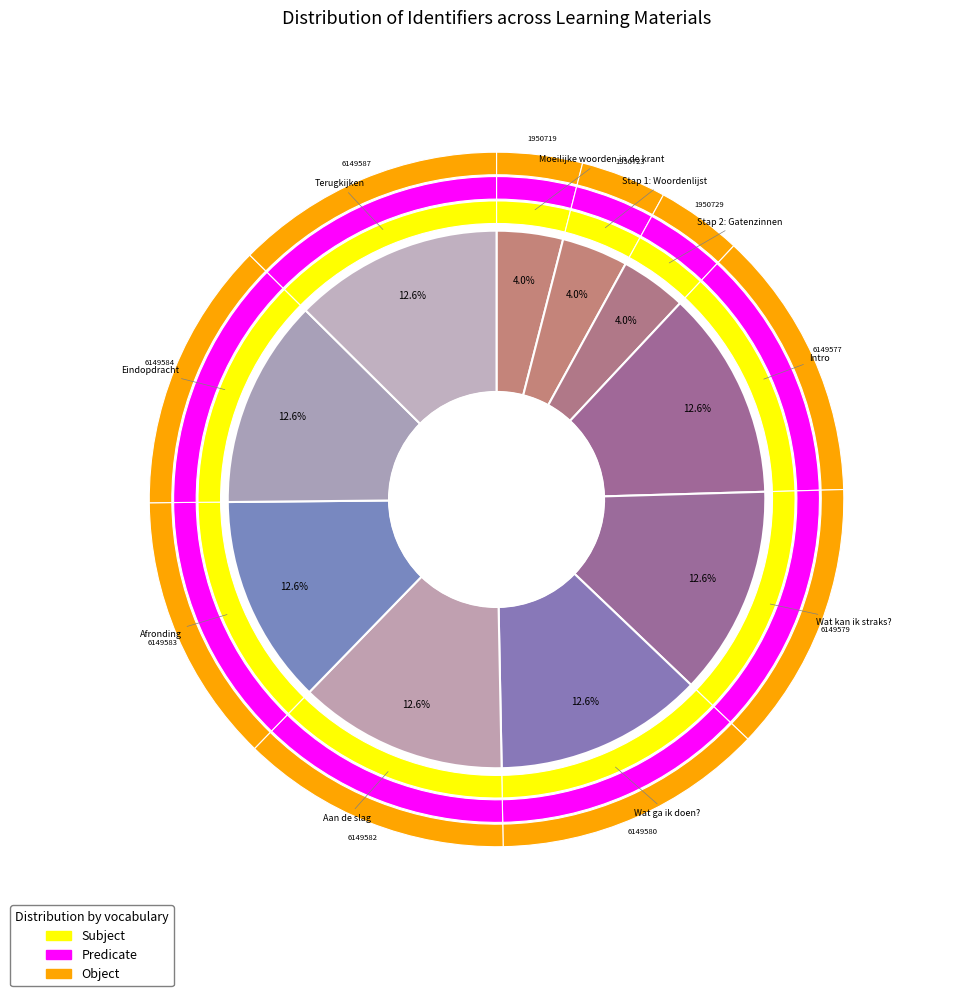

Rank the categories by value from highest to lowest.

Terugkijken, Eindopdracht, Afronding, Aan de slag, Wat ga ik doen?, Wat kan ik straks?, Intro, Stap 2: Gatenzinnen, Stap 1: Woordenlijst, Moeilijke woorden in de krant